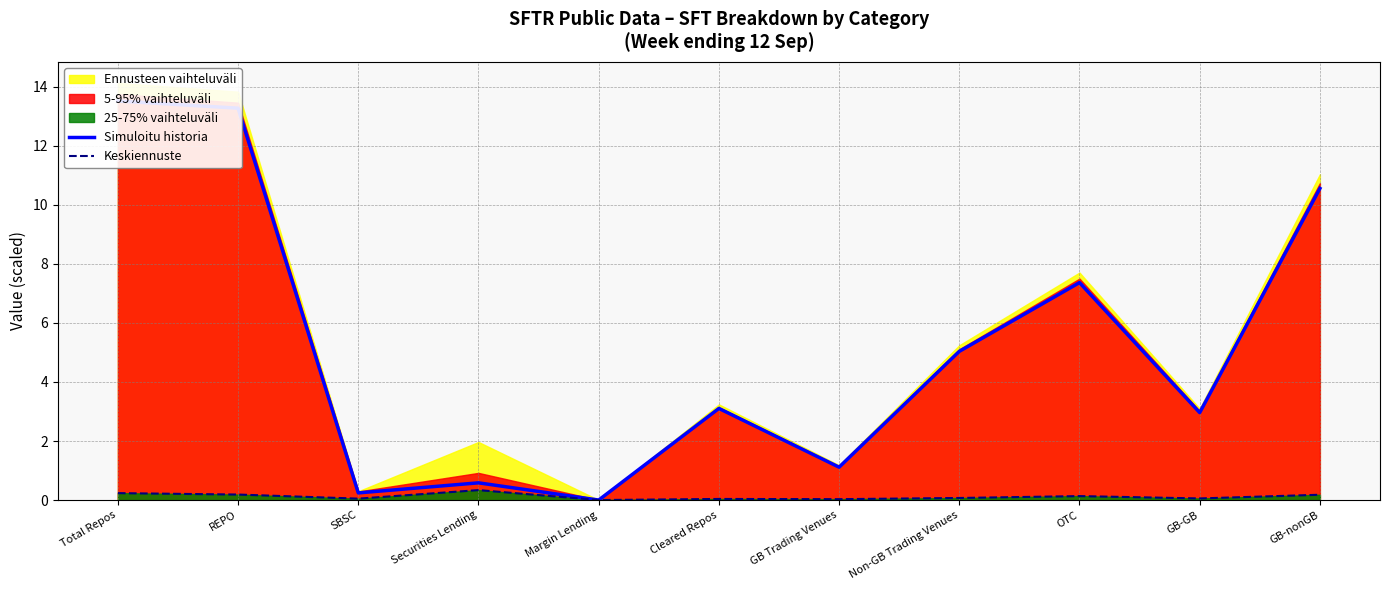

Where is Simuloitu historia nearest to the value 6?

Non-GB Trading Venues